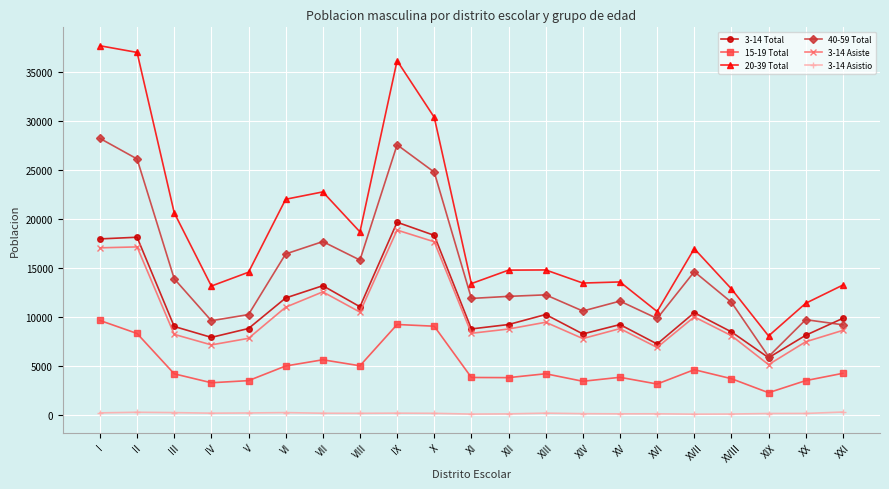

True or false: 40-59 Total and 20-39 Total intersect in this chart.

False